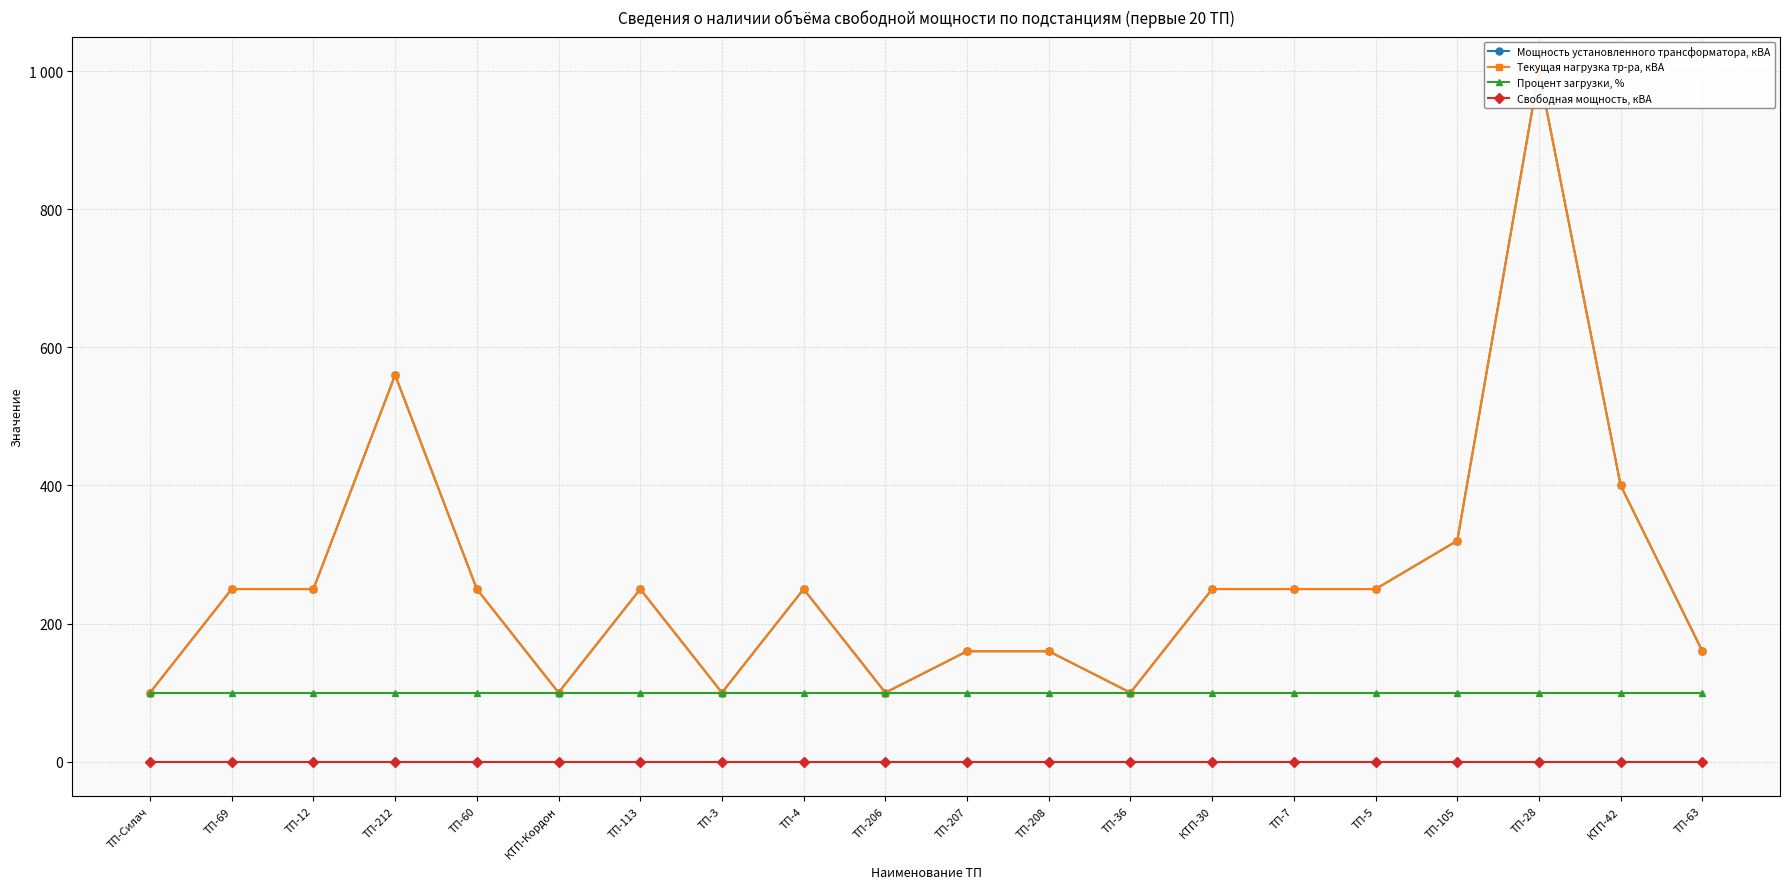

Which series changed the most between ТП-7 and ТП-5?

Мощность установленного трансформатора, кВА